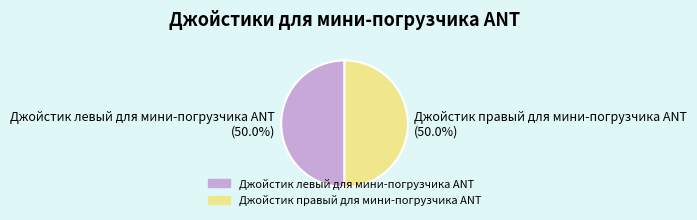

What is the ratio of the value at Джойстик левый для мини-погрузчика ANT to the value at Джойстик правый для мини-погрузчика ANT?

1.0